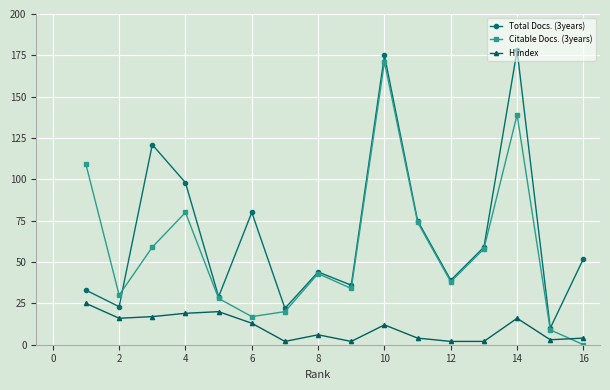

List the series in order of their overall mean, lowest first.

H index, Citable Docs. (3years), Total Docs. (3years)